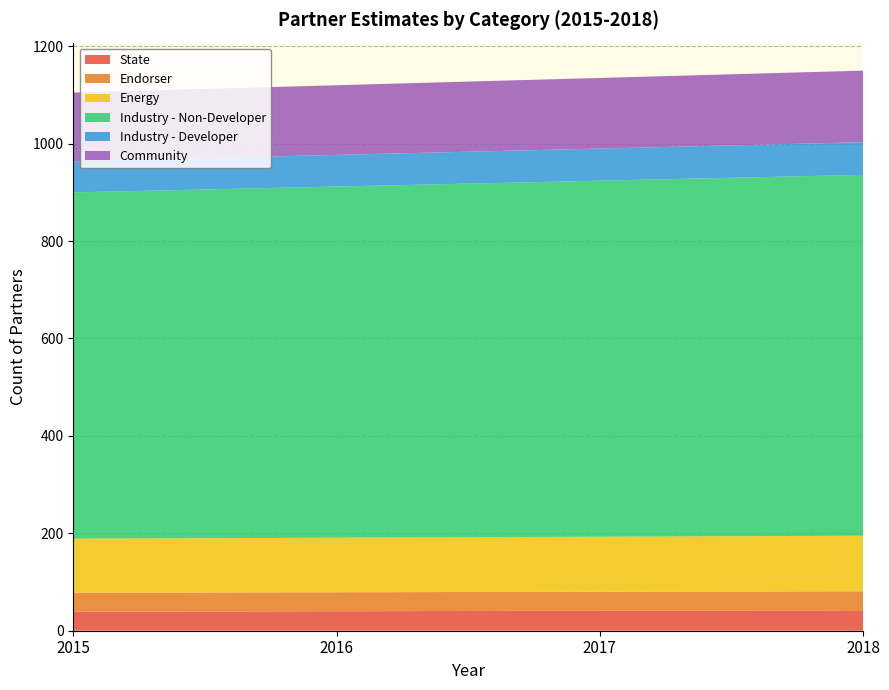

Reading left to right, list all the values displayed in this chart.

State: 39	40	41	42
Endorser: 39	39	39	39
Energy: 111	112	113	114
Industry - Non-Developer: 711	721	731	741
Industry - Developer: 64	65	66	67
Community: 141	143	145	147